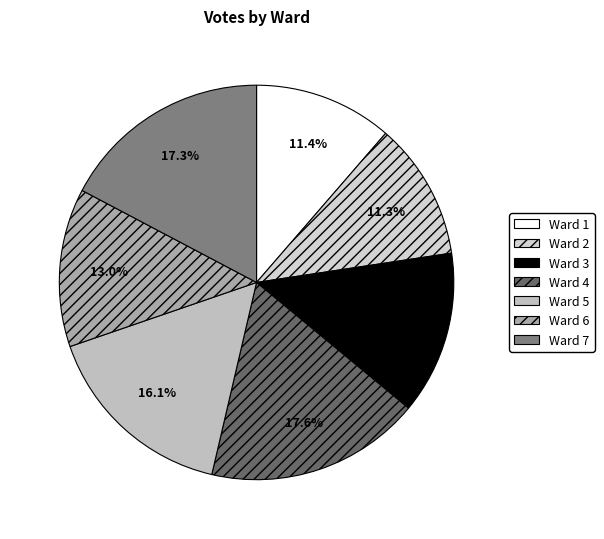

To the nearest percent, what is the difference between the largest and smallest slice percentages?

6%